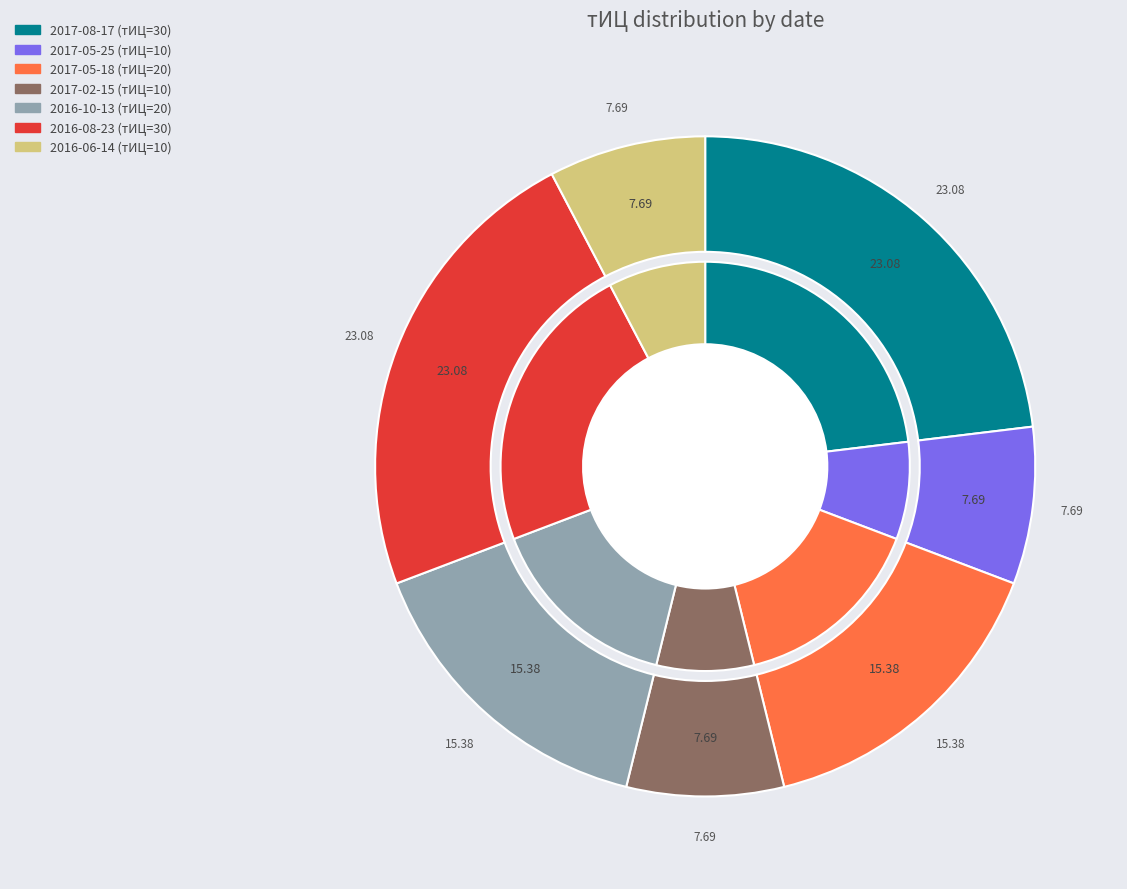

Rank the categories by value from lowest to highest.

2017-05-25 (тИЦ=10), 2017-02-15 (тИЦ=10), 2016-06-14 (тИЦ=10), 2017-05-18 (тИЦ=20), 2016-10-13 (тИЦ=20), 2017-08-17 (тИЦ=30), 2016-08-23 (тИЦ=30)